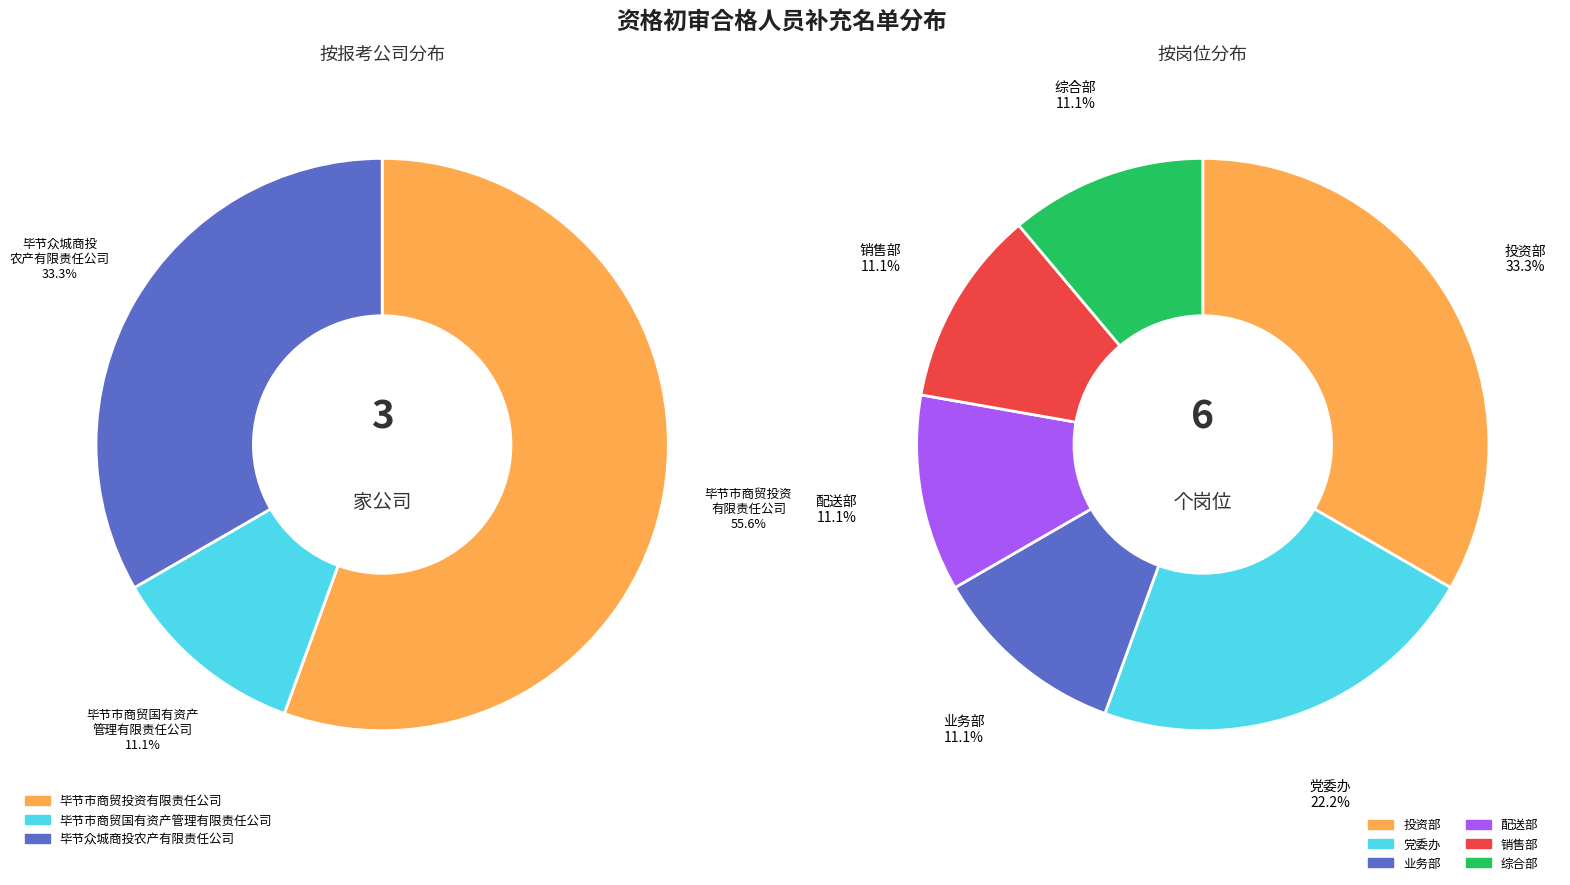

Count the number of slices in the pie.

3